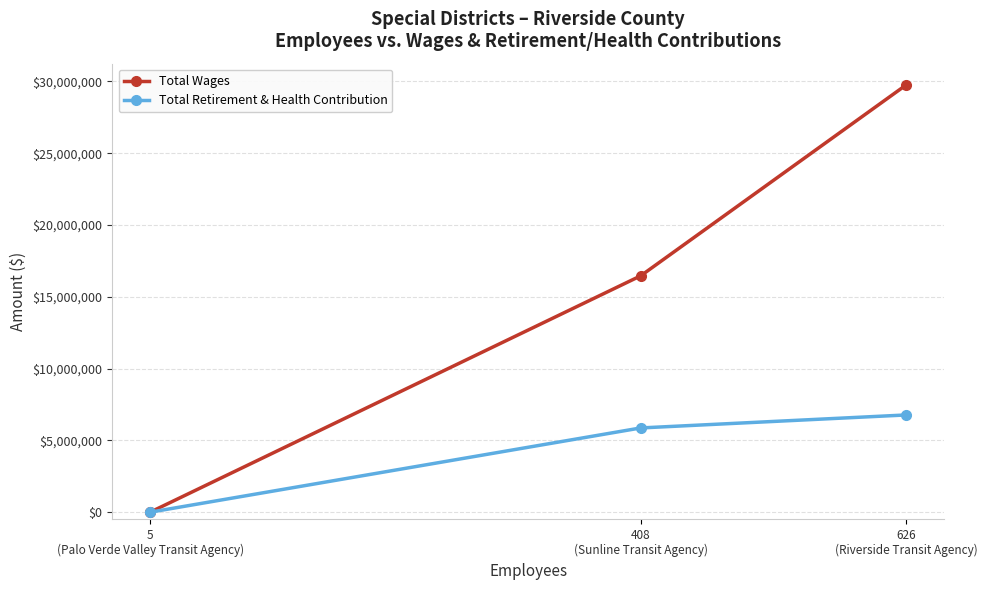

Rank the series by their maximum value, from highest to lowest.

Total Wages, Total Retirement & Health Contribution